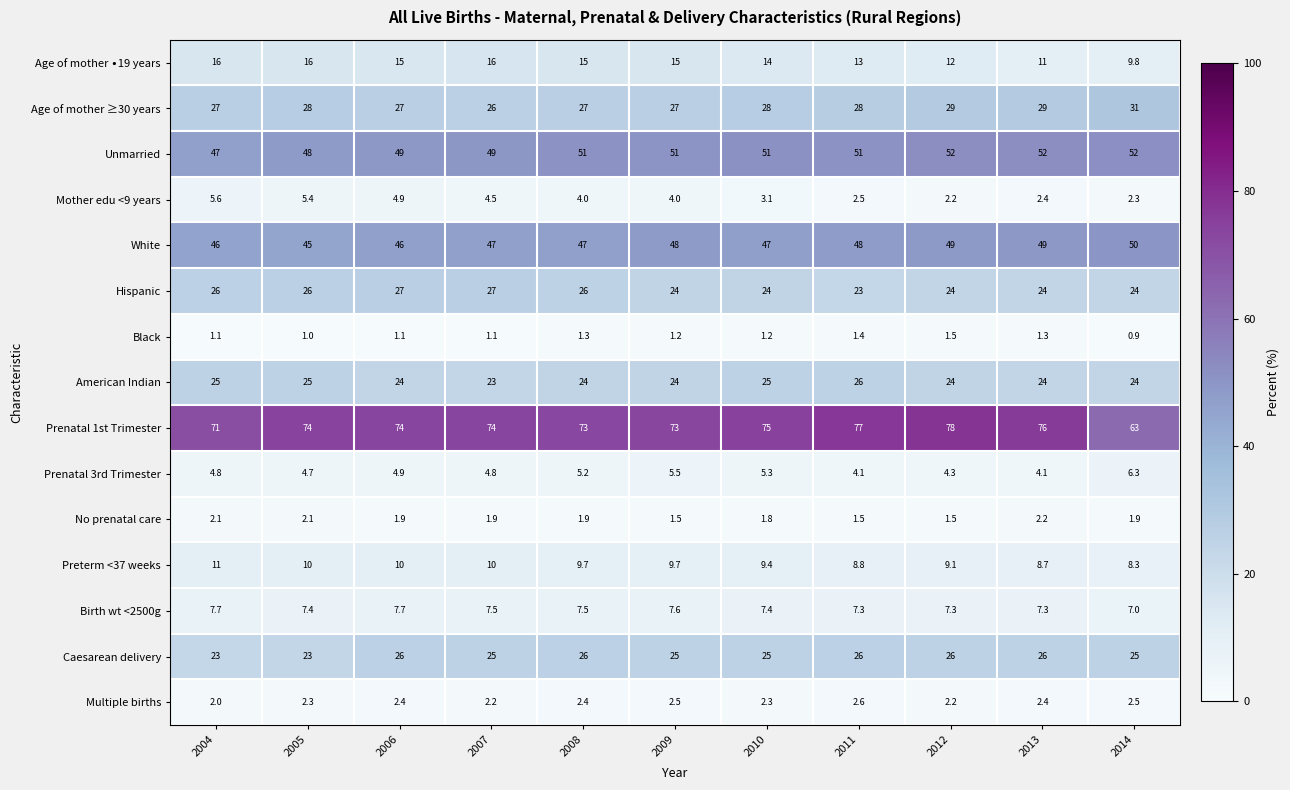

Which series has the widest spread of values?

Prenatal 1st Trimester